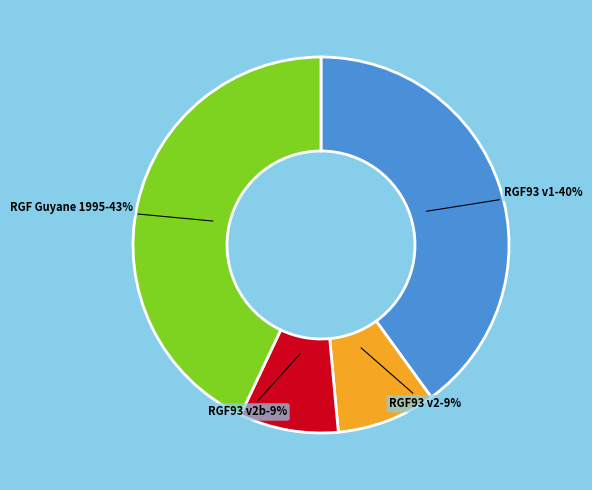

To the nearest percent, what is the average slice percentage?

25%